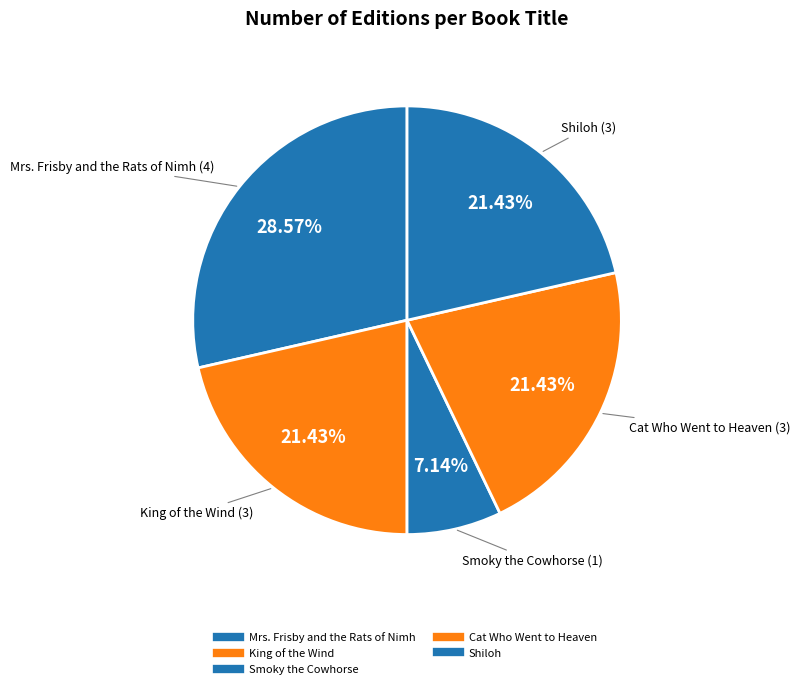

What percentage is the King of the Wind slice, to the nearest percent?

21%